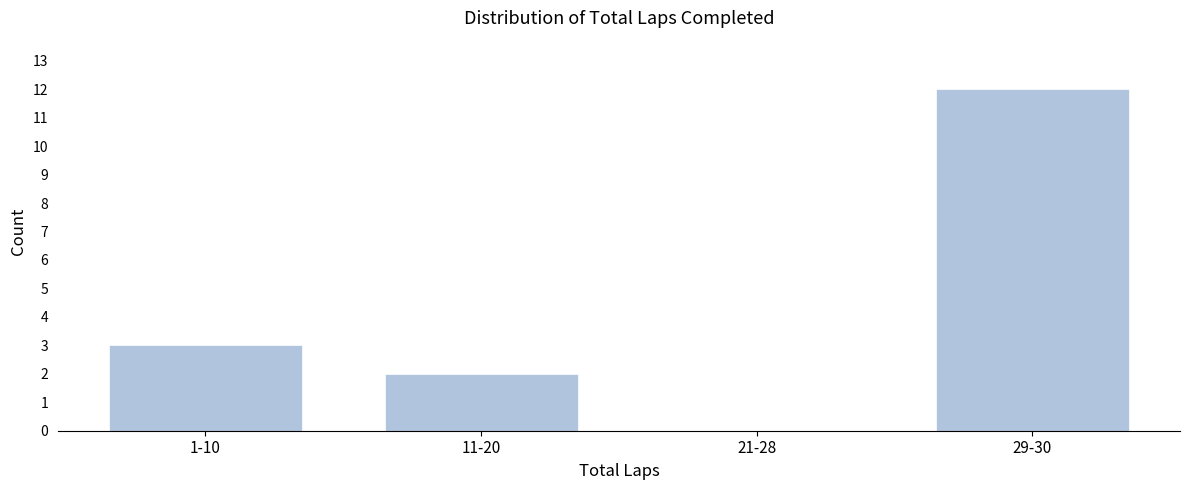

Reading right to left, list all the values displayed in this chart.

29-30=12	21-28=0	11-20=2	1-10=3